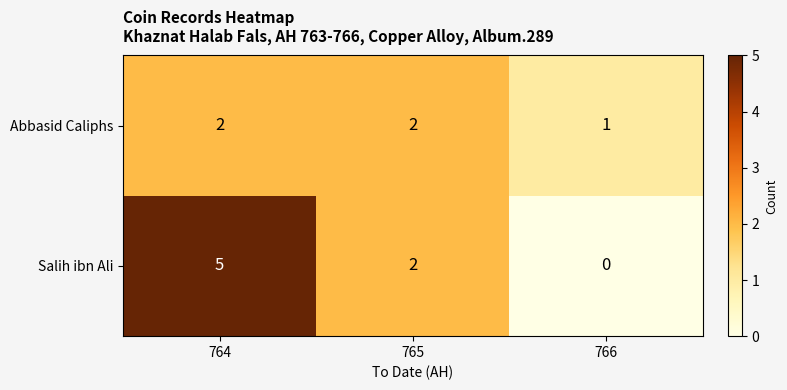

Is it true that Abbasid Caliphs equals 2 at 764?

True